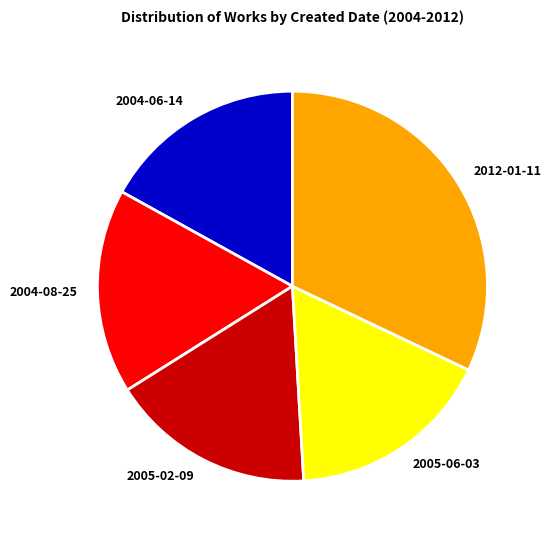

Which category has the biggest portion of the pie?

2012-01-11